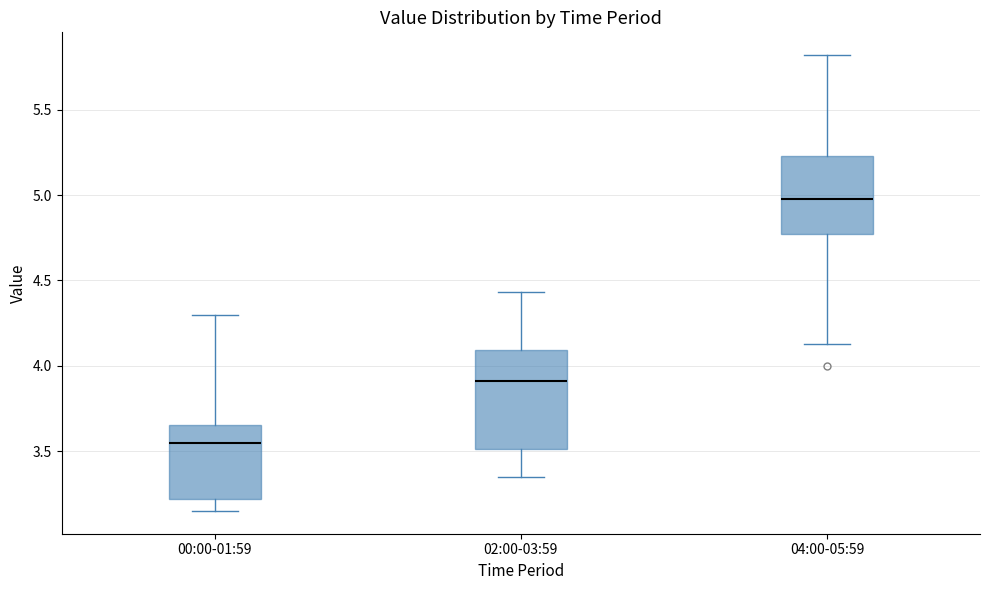

Which box has the highest median line?

04:00-05:59